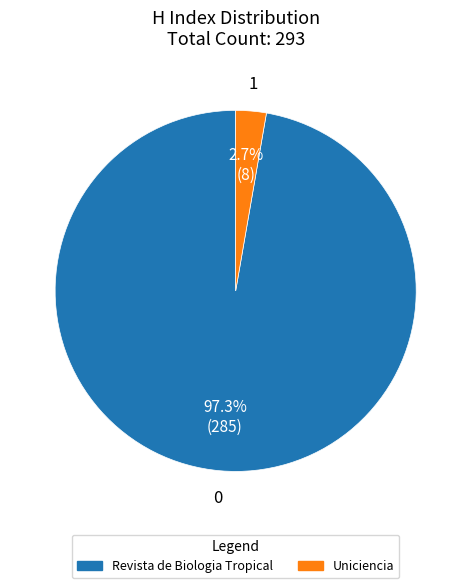

What is the smallest slice in the pie chart?

Uniciencia